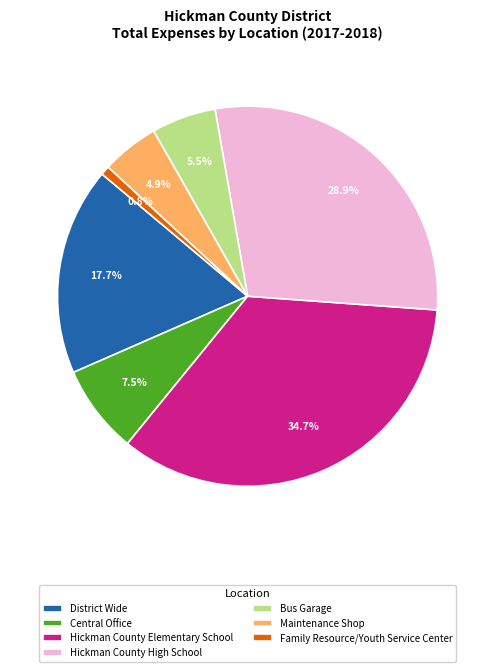

Approximately how many times larger is the value at District Wide compared to Maintenance Shop?

3.6